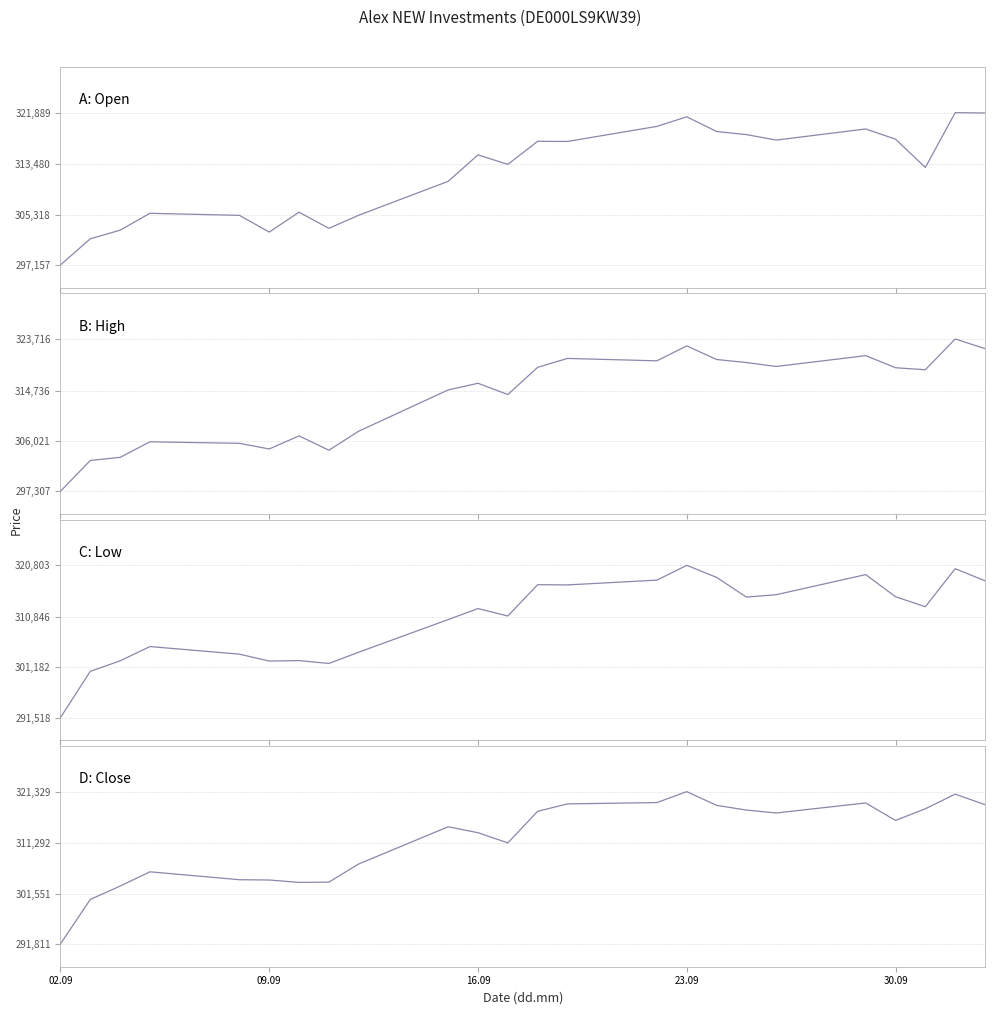

What are all the series names shown in the legend?

Open, High, Low, Close